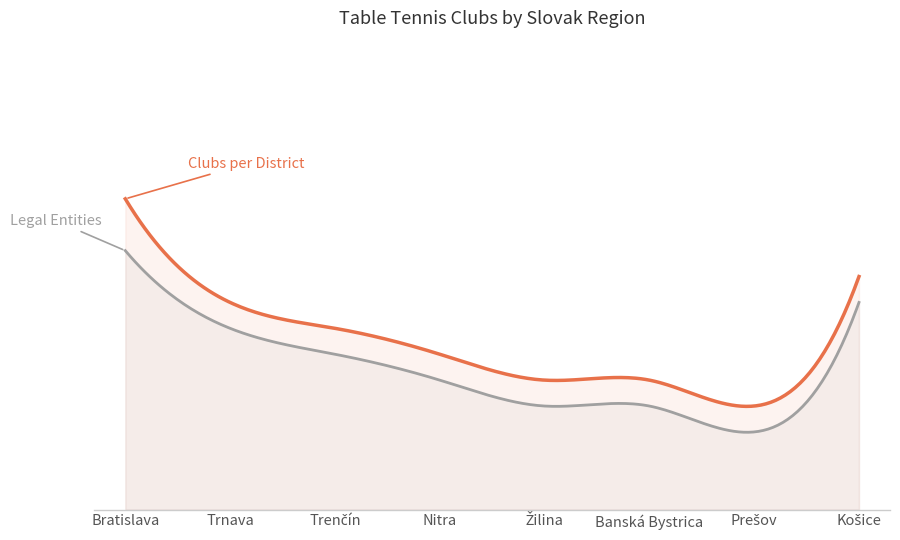

What is the label of the 2nd point from the right?

Prešov